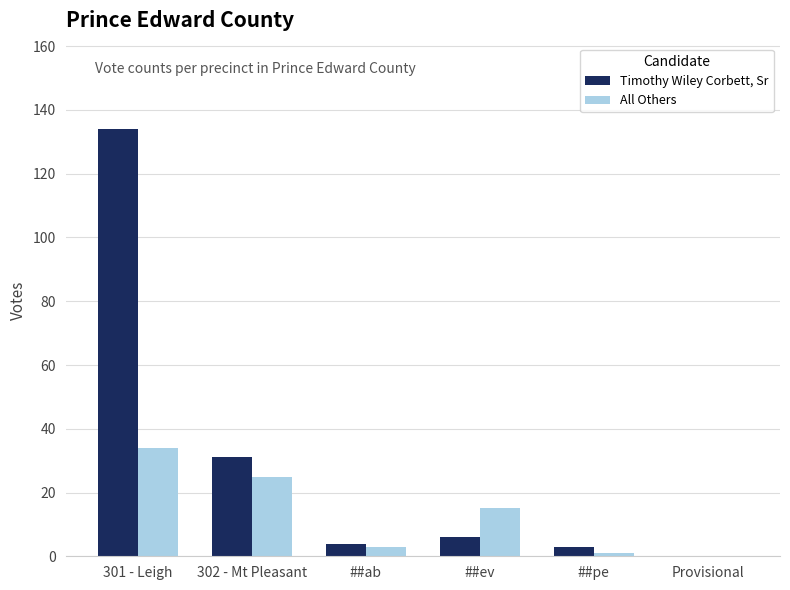

At which label is Timothy Wiley Corbett, Sr closest to 67?

302 - Mt Pleasant